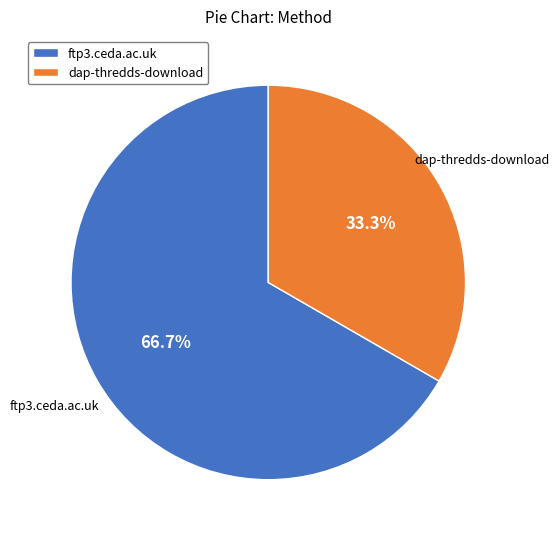

Which slice is the smallest?

dap-thredds-download